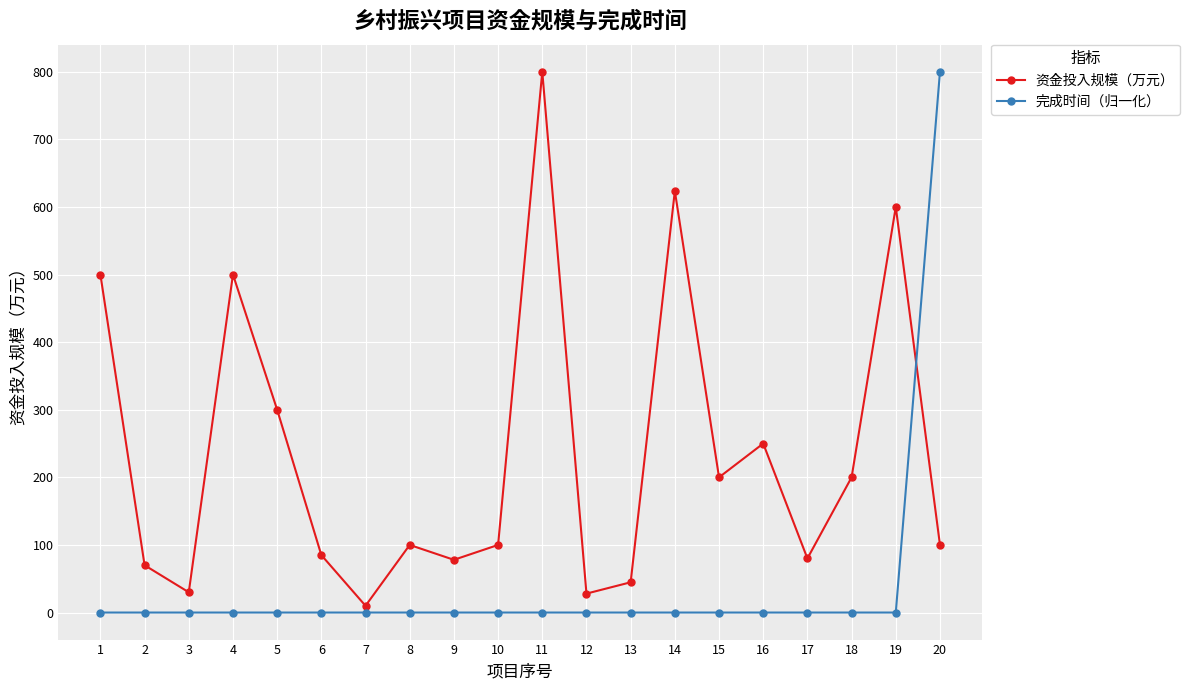

What is the maximum value for 资金投入规模（万元）?

800.0